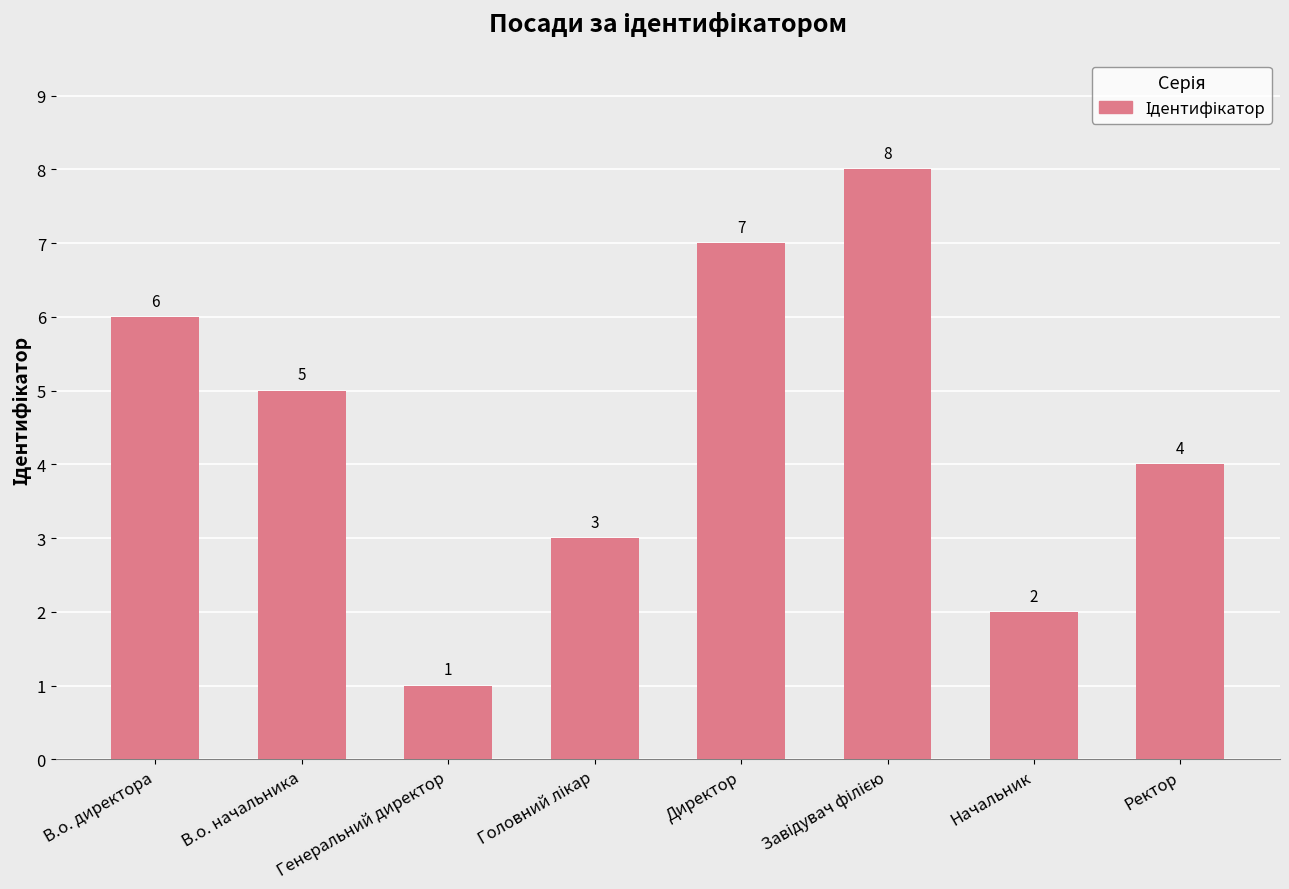

What is the change in value from Начальник to Ректор?

+2